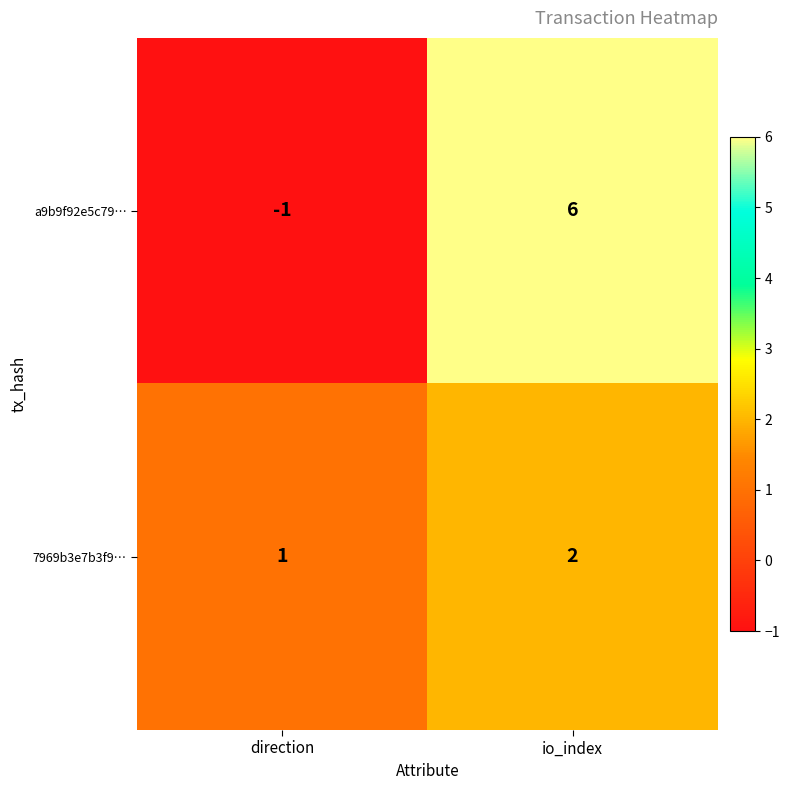

Between direction and io_index, which series saw the biggest shift?

a9b9f92e5c79…